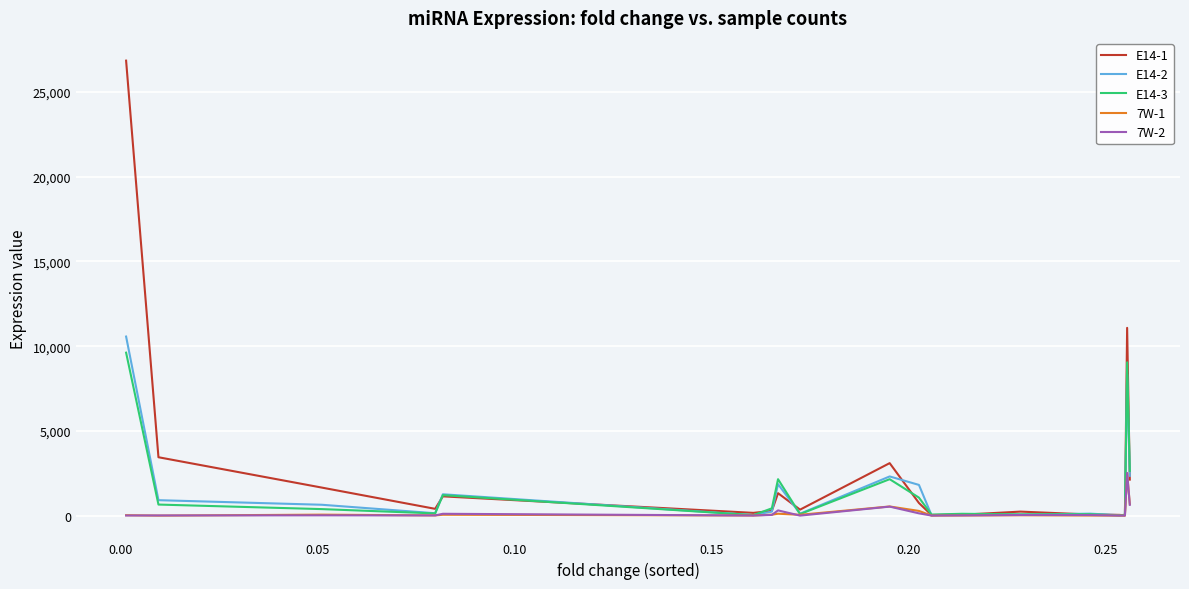

Which series has the widest spread of values?

E14-1